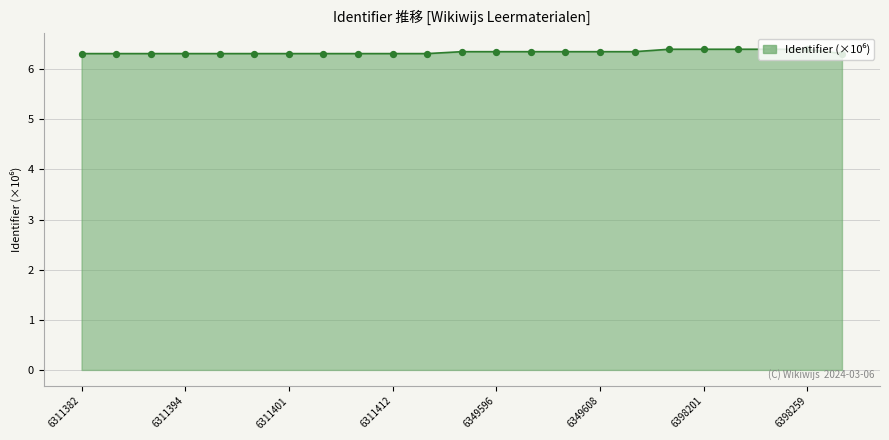

What is the smallest value displayed?

6.3